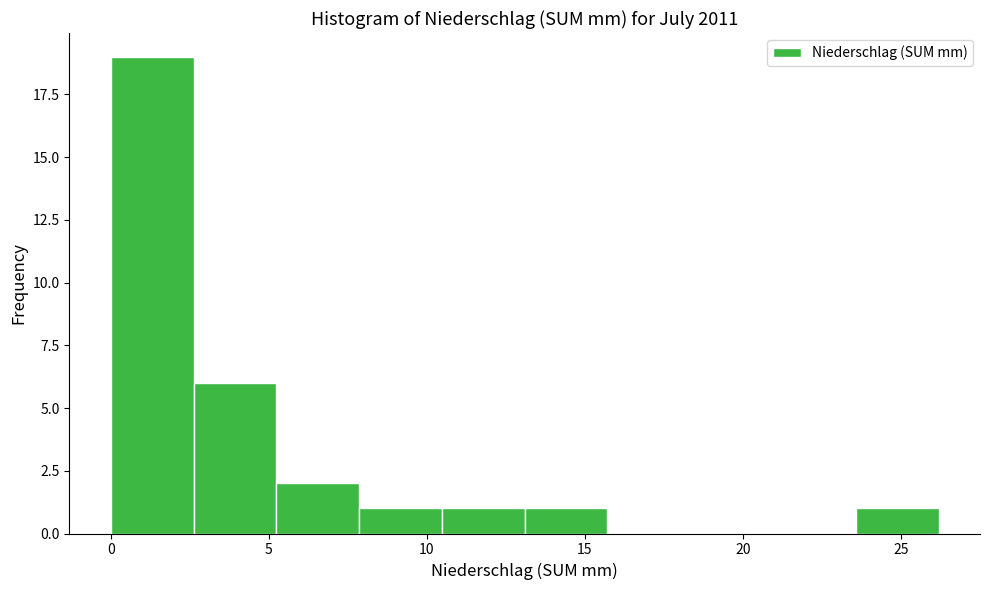

Which range on the x-axis has the tallest bar?

0.0 to 2.5